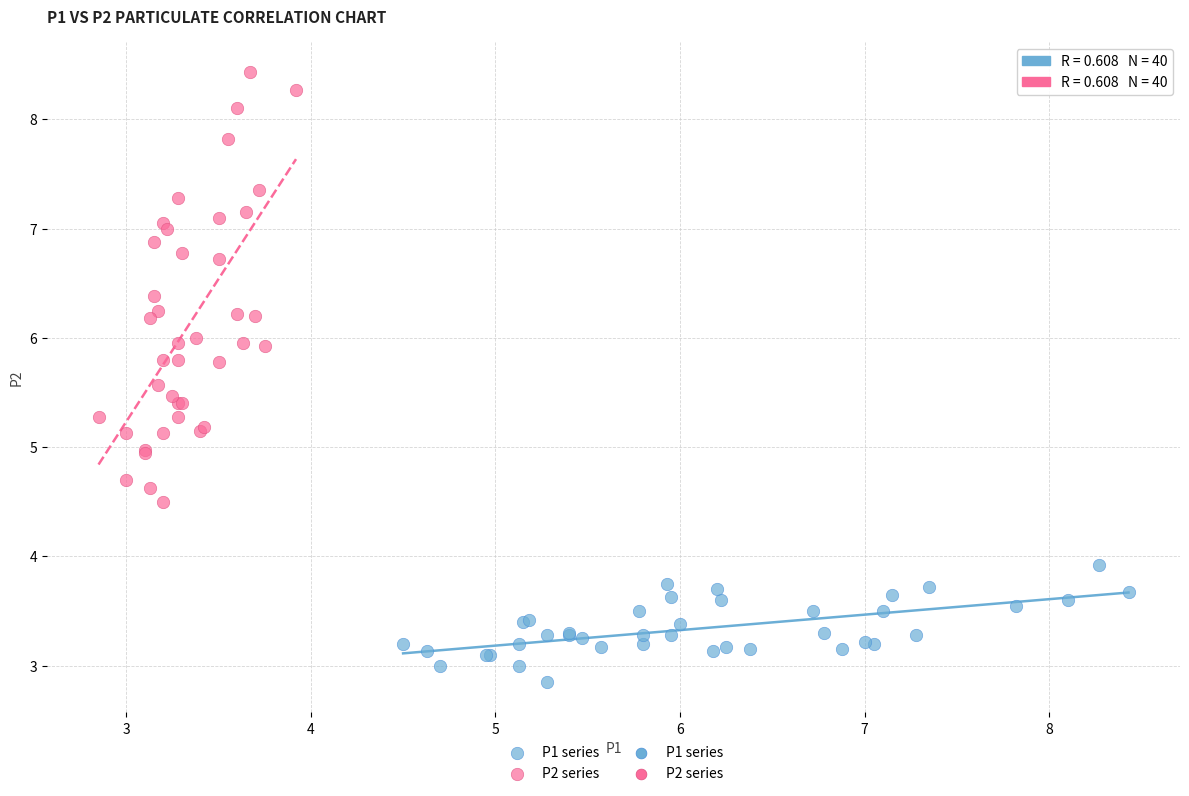

Which series reaches the maximum Y coordinate?

P2 series